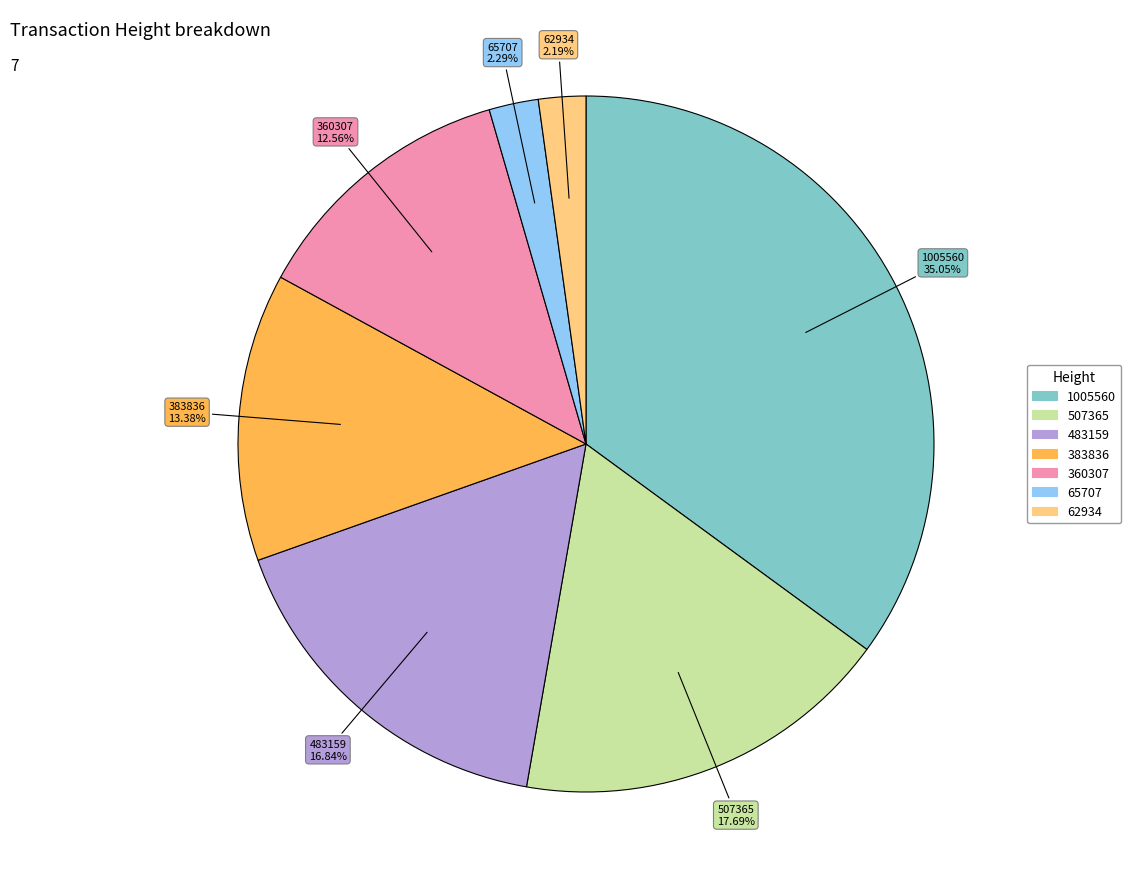

The 383836 slice represents 13% of the pie. True or false?

True